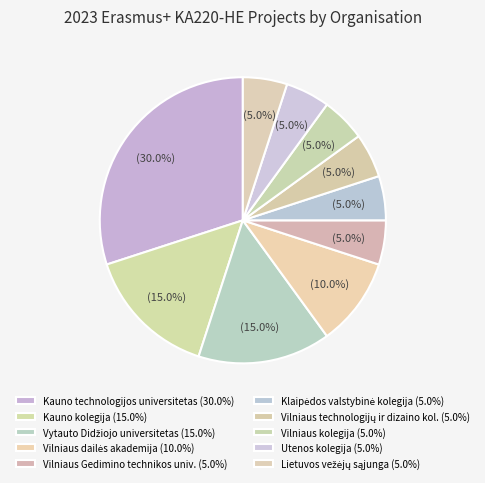

What is the smallest slice in the pie chart?

Vilniaus Gedimino technikos universitetas